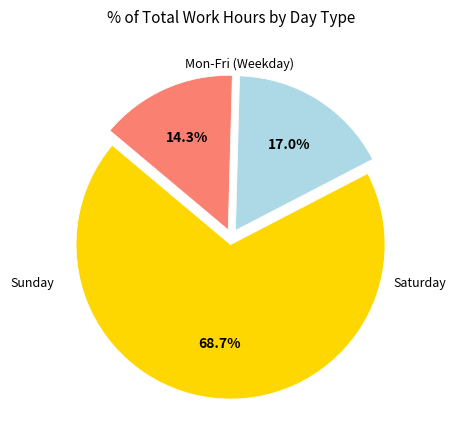

Is there a majority slice in this chart?

Yes